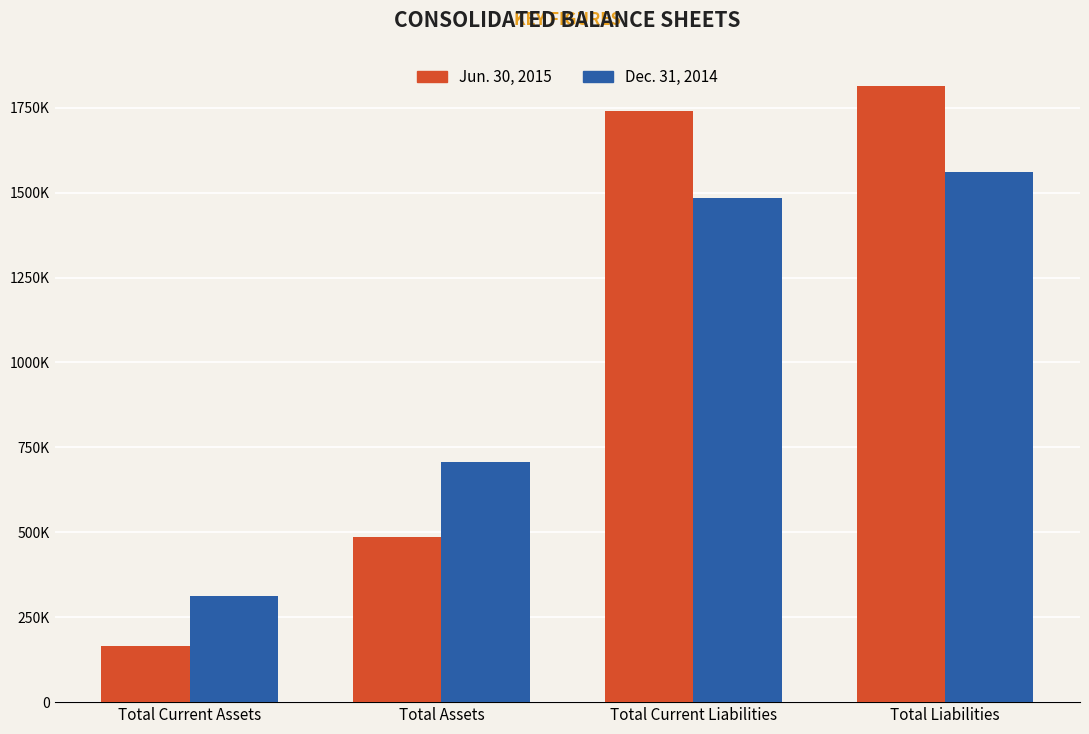

At which label does Jun. 30, 2015 reach its peak?

Total Liabilities